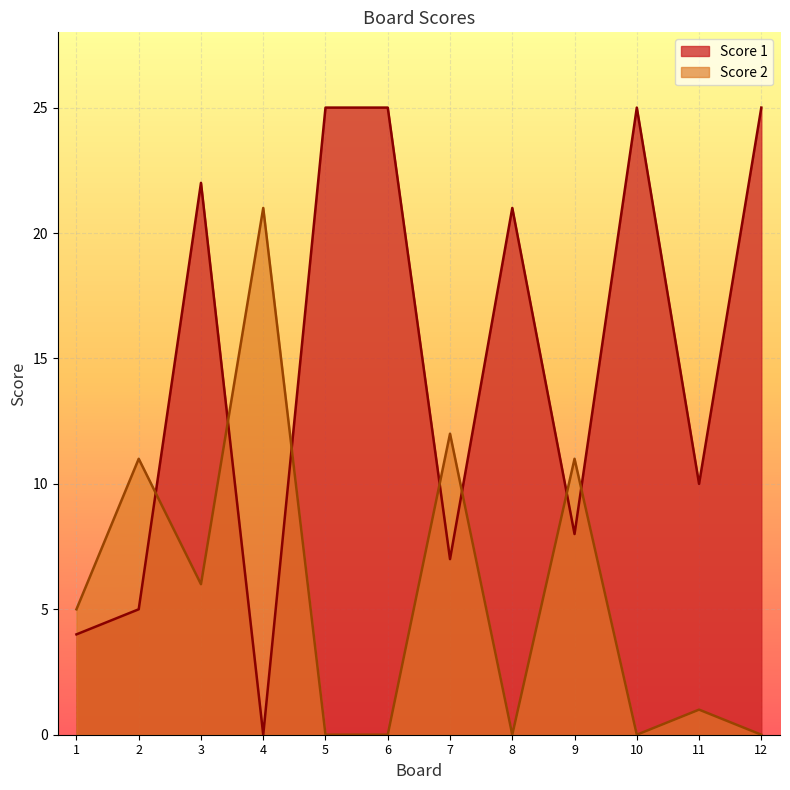

Reading left to right, list all the values displayed in this chart.

Score 1: 1=4	2=5	3=22	4=0	5=25	6=25	7=7	8=21	9=8	10=25	11=10	12=25
Score 2: 1=5	2=11	3=6	4=21	5=0	6=0	7=12	8=0	9=11	10=0	11=1	12=0